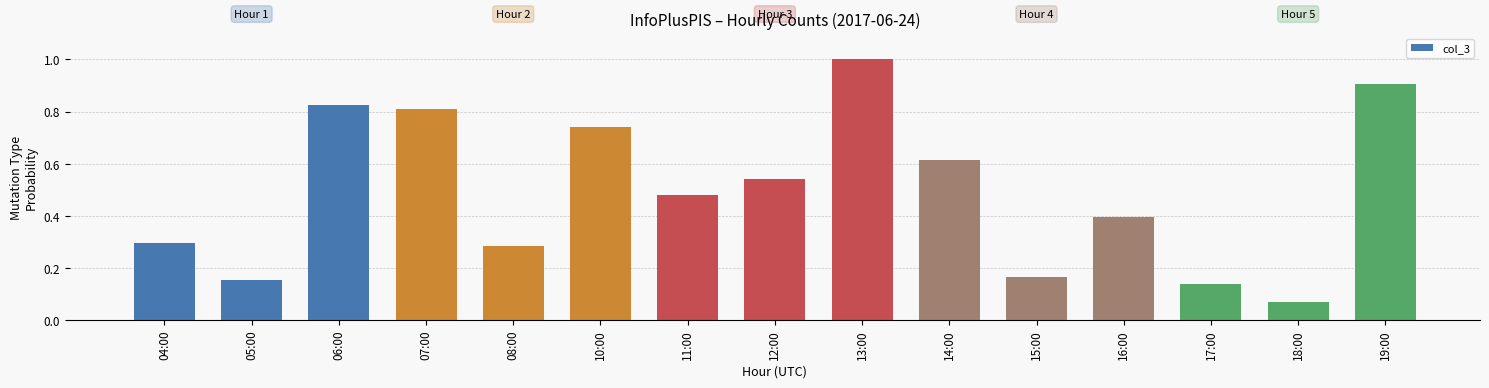

List the labels in order of value, smallest first.

18:00, 17:00, 05:00, 15:00, 08:00, 04:00, 16:00, 11:00, 12:00, 14:00, 10:00, 07:00, 06:00, 19:00, 13:00